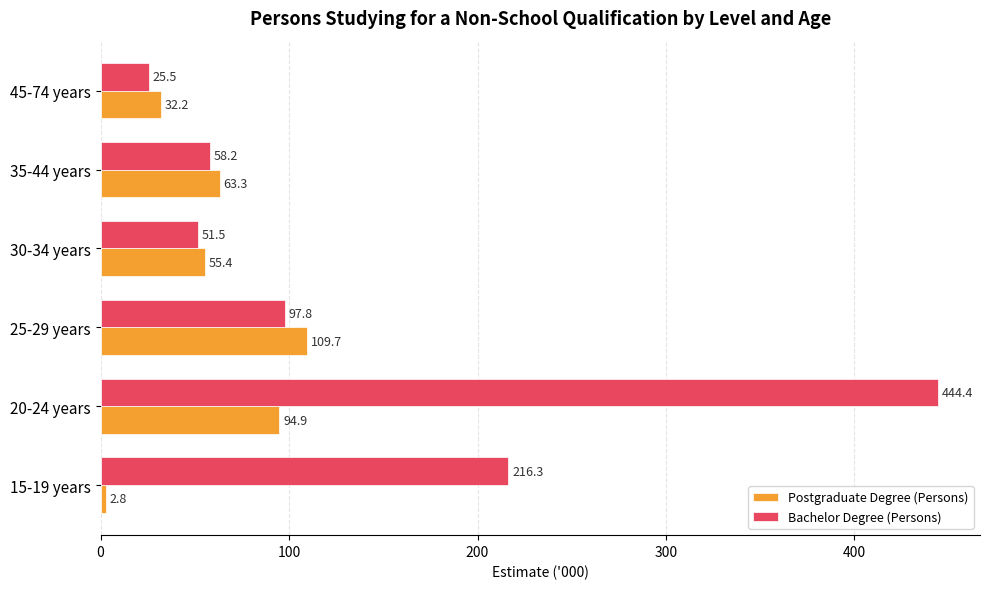

What are all the series names shown in the legend?

Postgraduate Degree (Persons), Bachelor Degree (Persons)